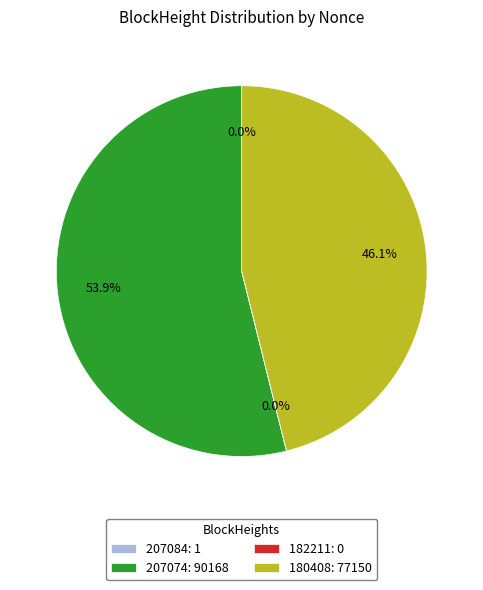

Combined, what portion of the pie is 207074 and 180408?

100.0%